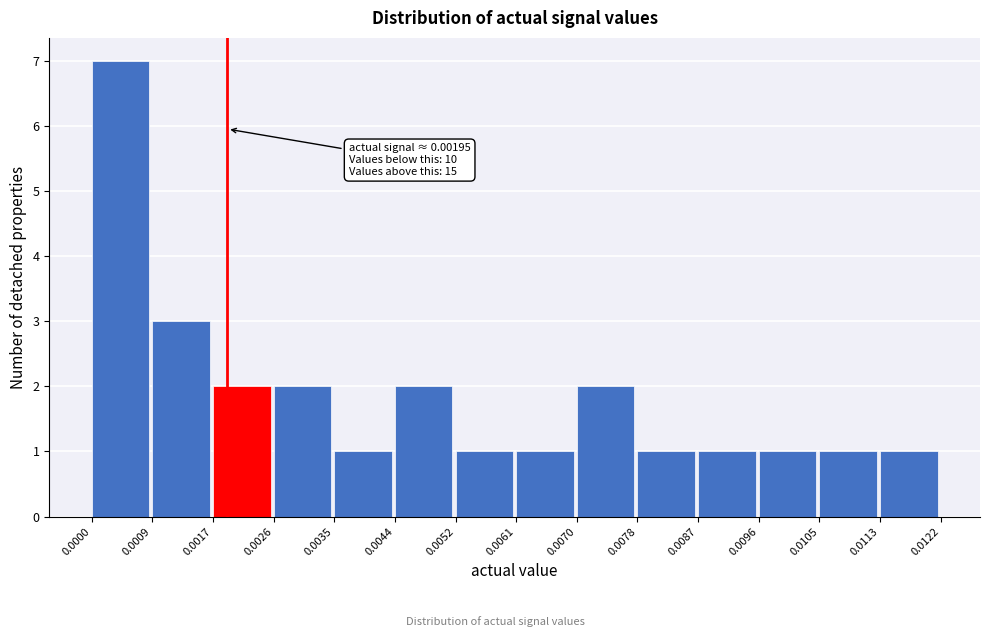

Over which range of the x-axis is the bar tallest?

0.0000 to 0.0009